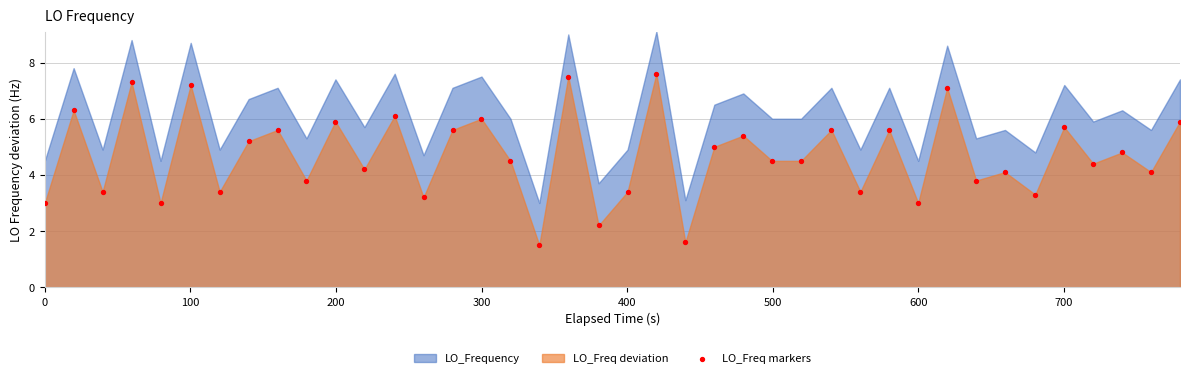

What is the range of X values (max minus min)?

779.6